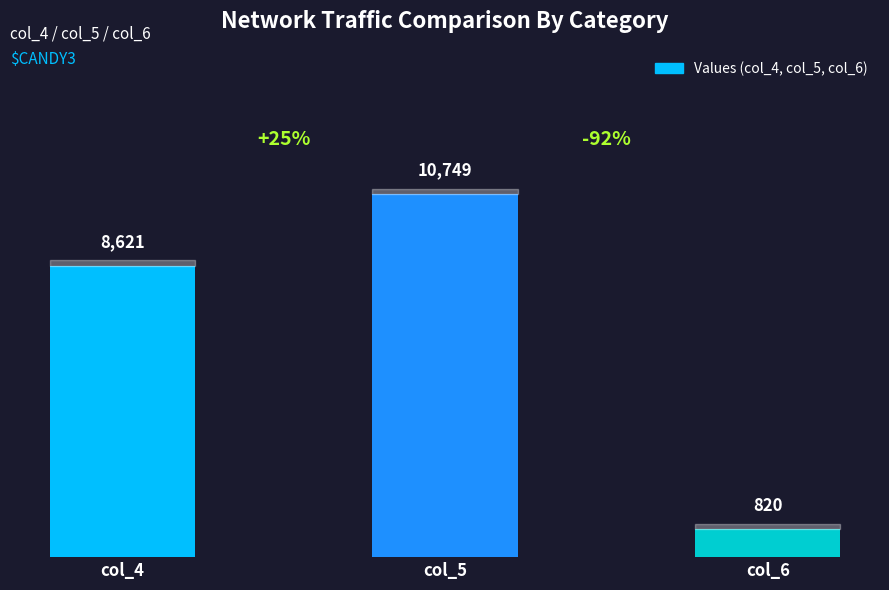

What is the sum of the values at col_5 and col_4?

19370